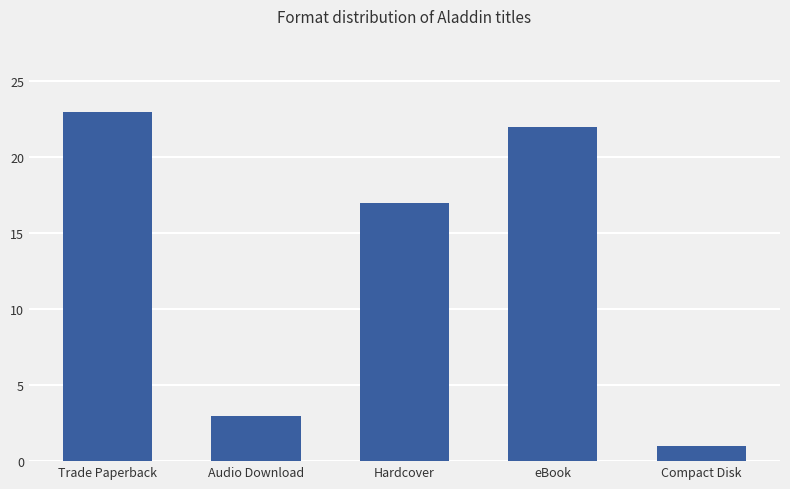

True or false: the data shows 31 at eBook.

False